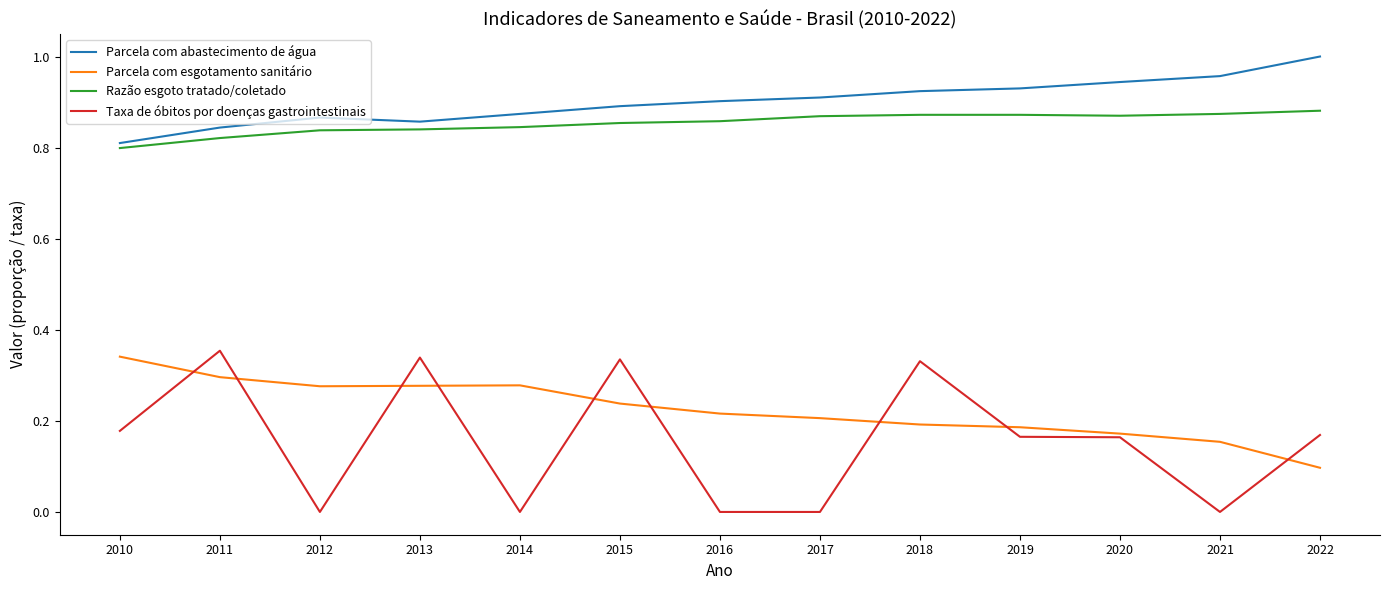

How many distinct data groups are displayed?

4